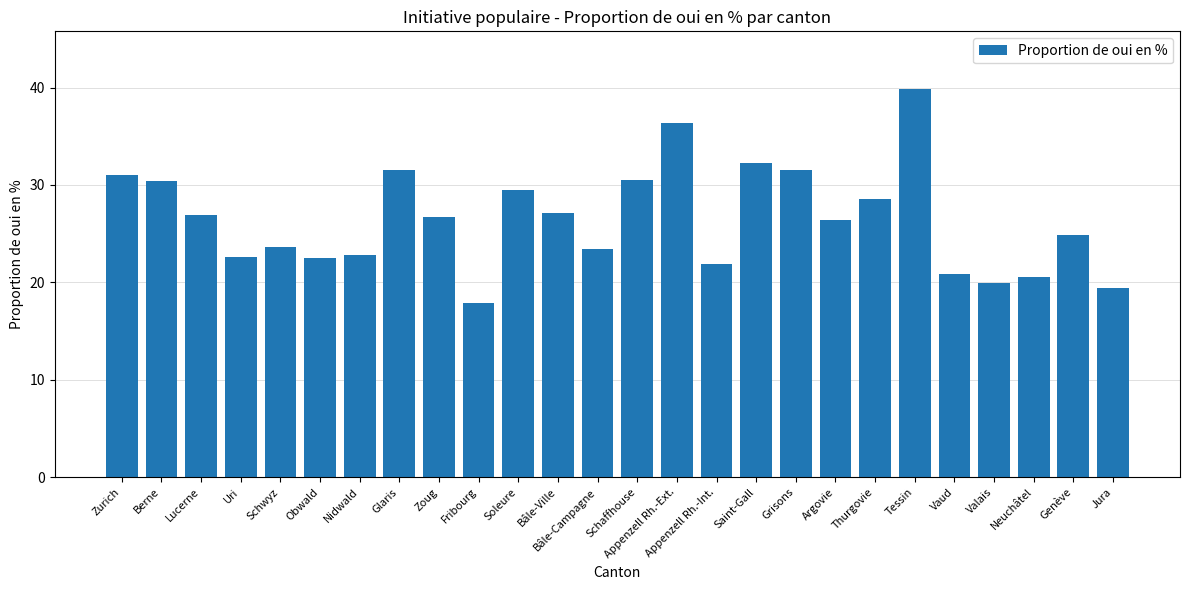

How many bars are there in total?

26